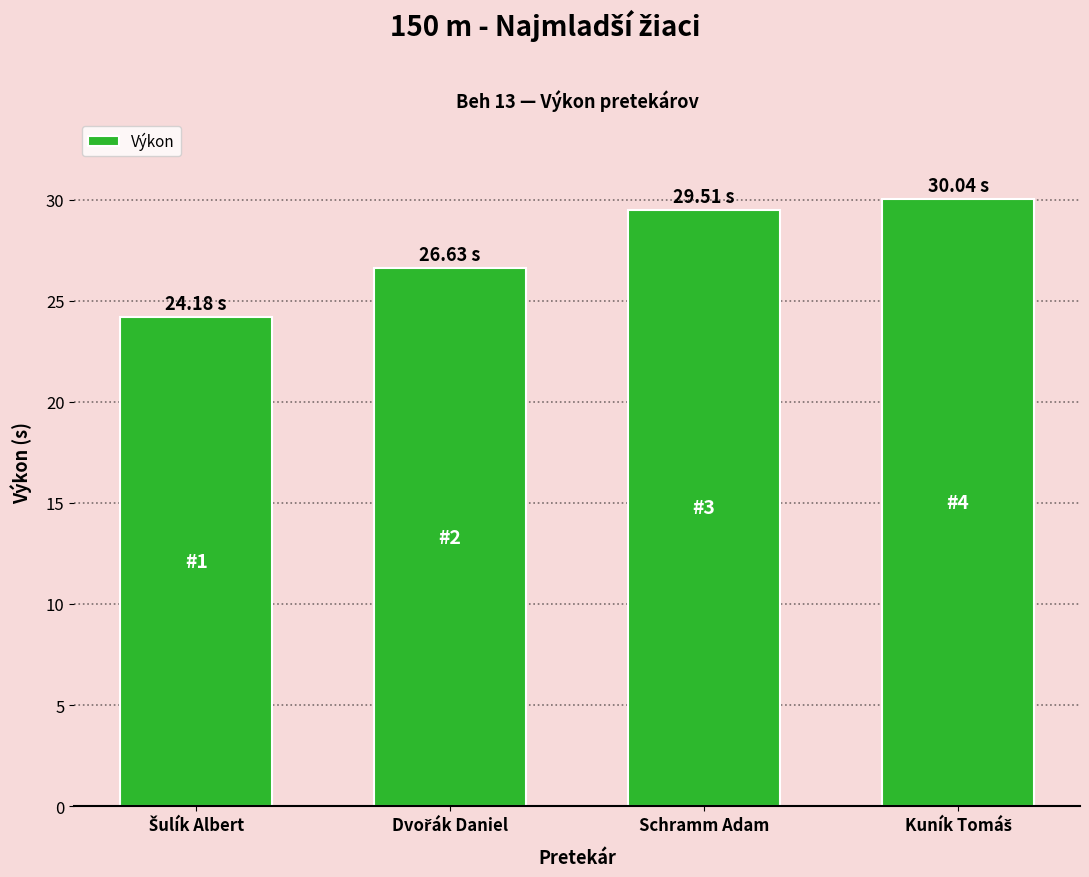

What is the label of the 2nd bar from the right?

Schramm Adam